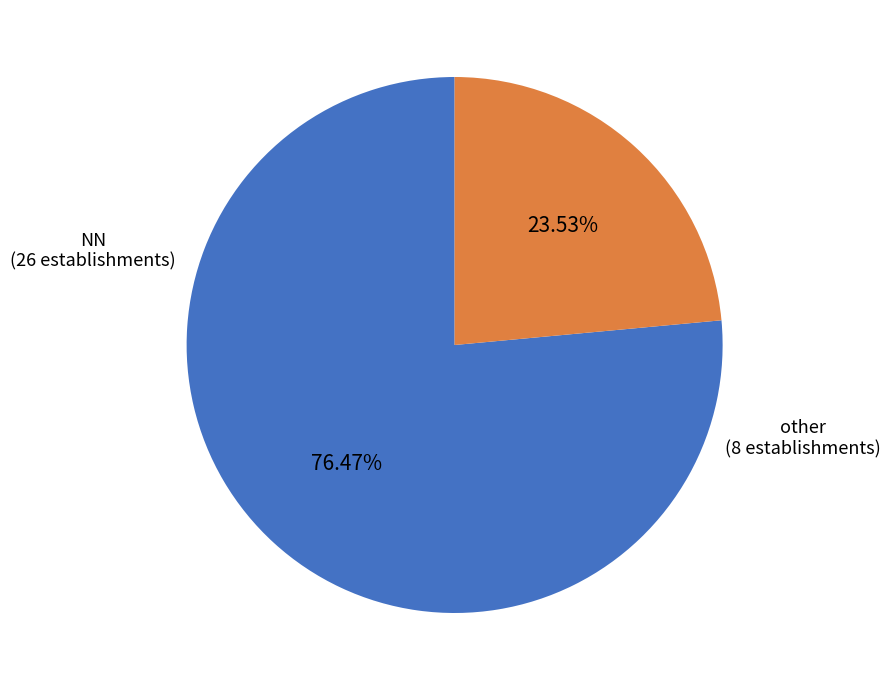

Does other represent more than half of the total?

No